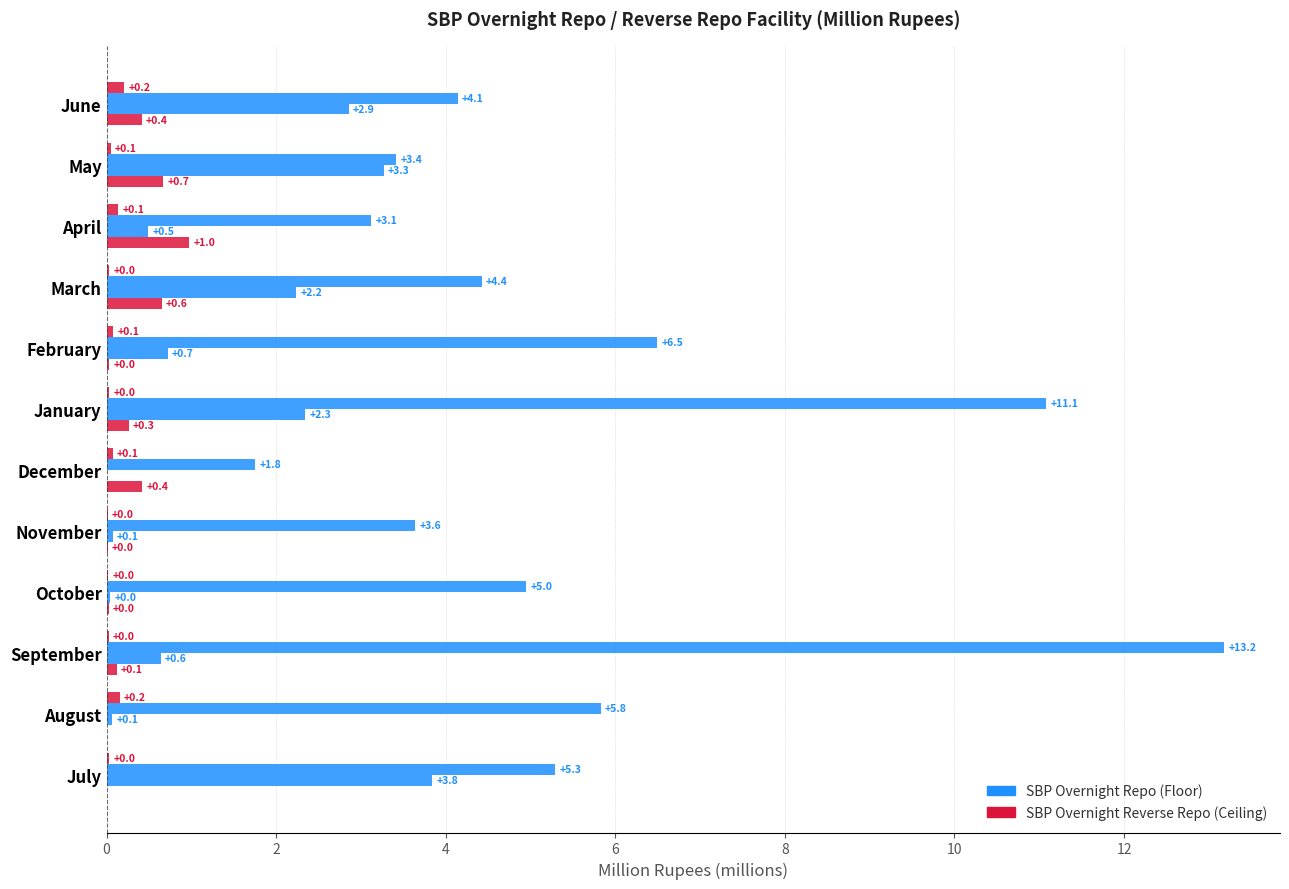

Count the number of categories in the chart.

12